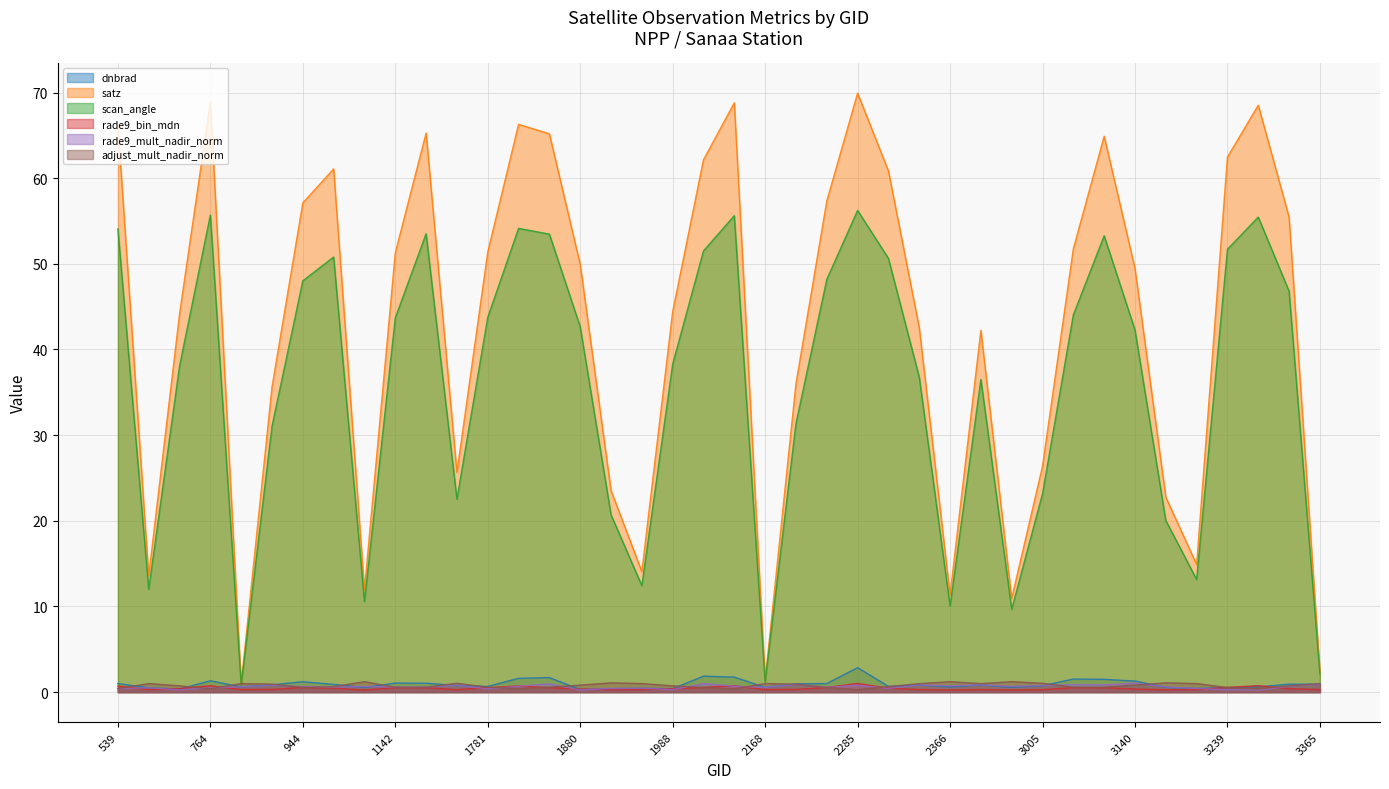

At 1916, list the series in order from largest to smallest.

satz, scan_angle, adjust_mult_nadir_norm, rade9_mult_nadir_norm, dnbrad, rade9_bin_mdn